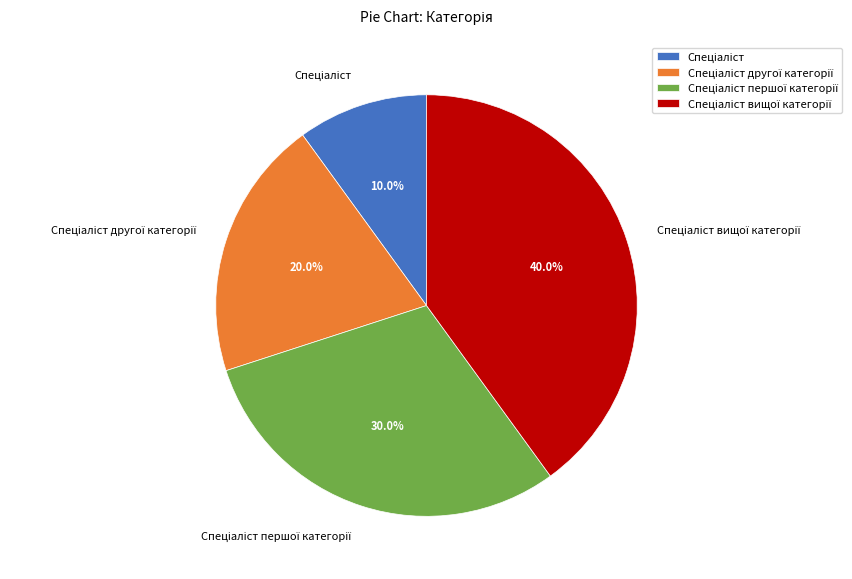

Is there a majority slice in this chart?

No